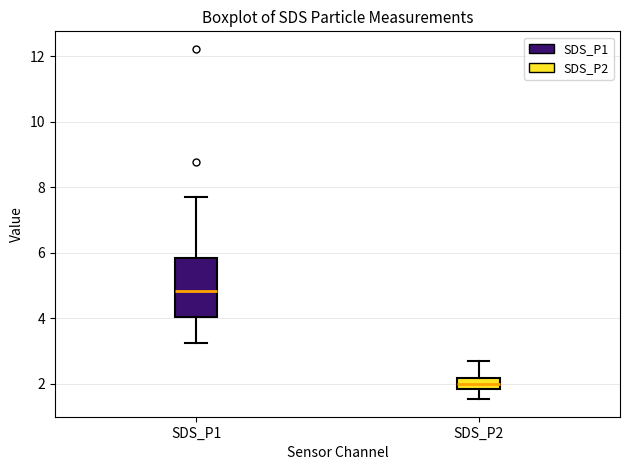

Which box is the tallest, from its lower edge to its upper edge?

SDS_P1